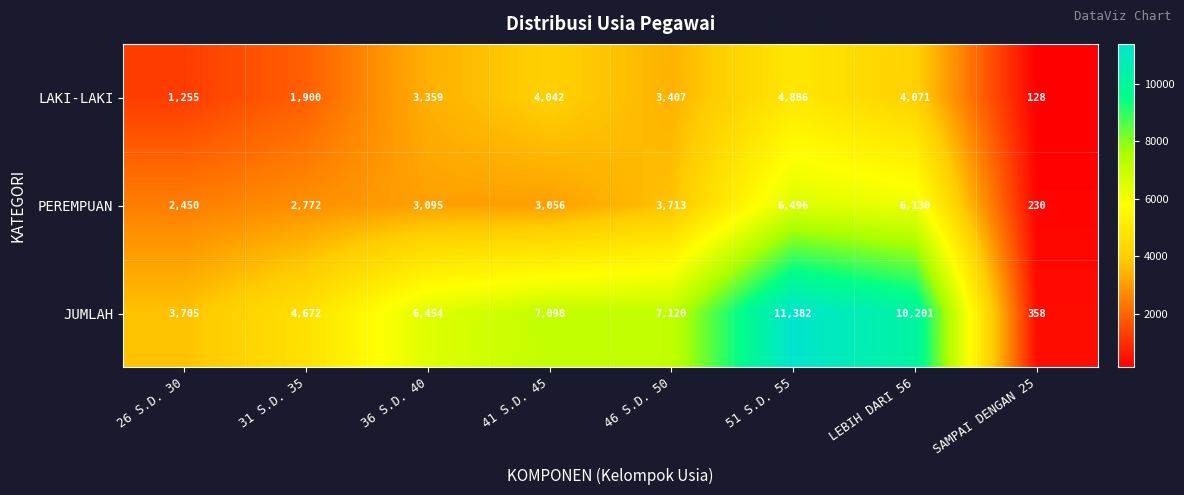

How many data points does each series have?

8